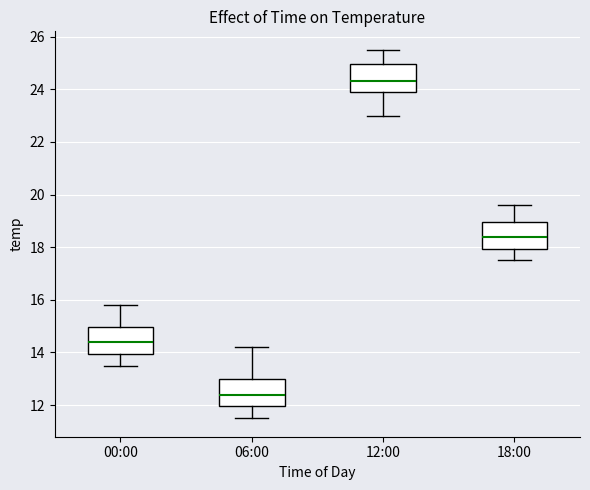

Which box has the highest median line?

12:00